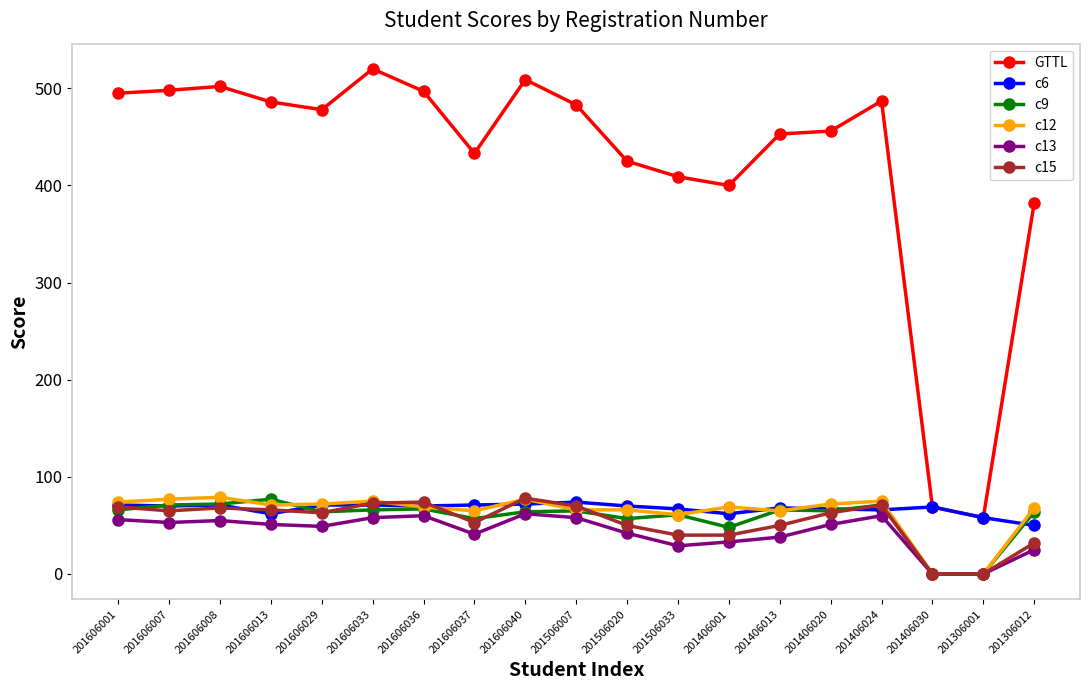

Which series has the largest total across all categories?

GTTL